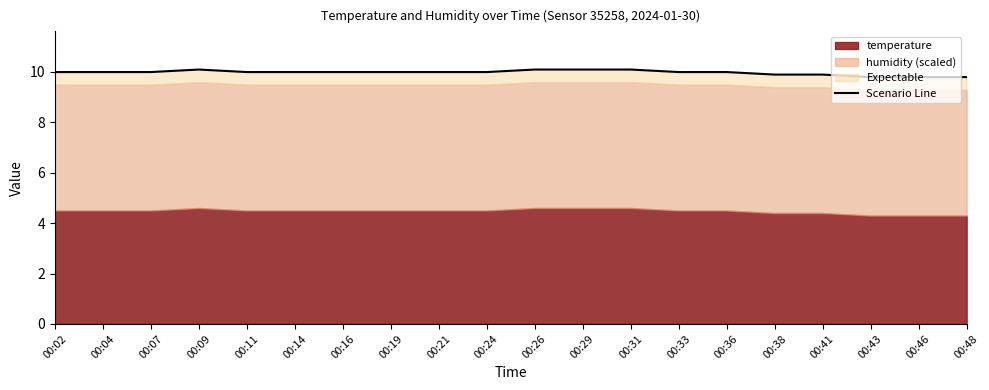

What is the sum of the values at 00:48 and 00:04?

19.8